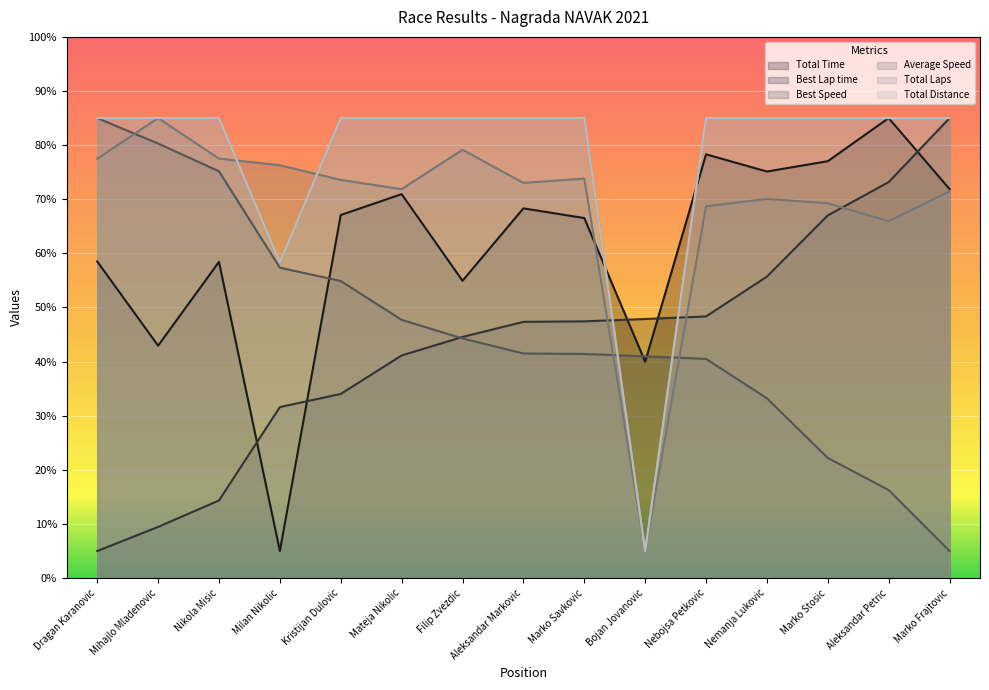

Which series has the widest spread of values?

Total Time